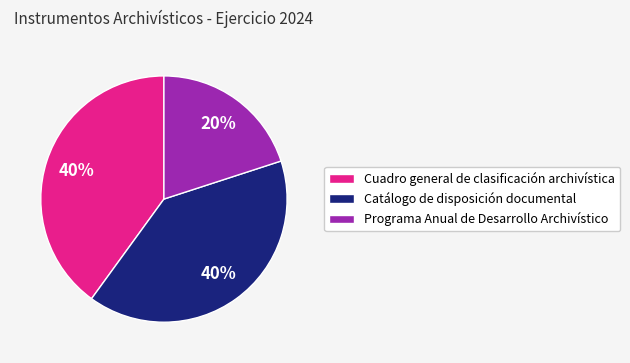

How many segments does this pie chart have?

3